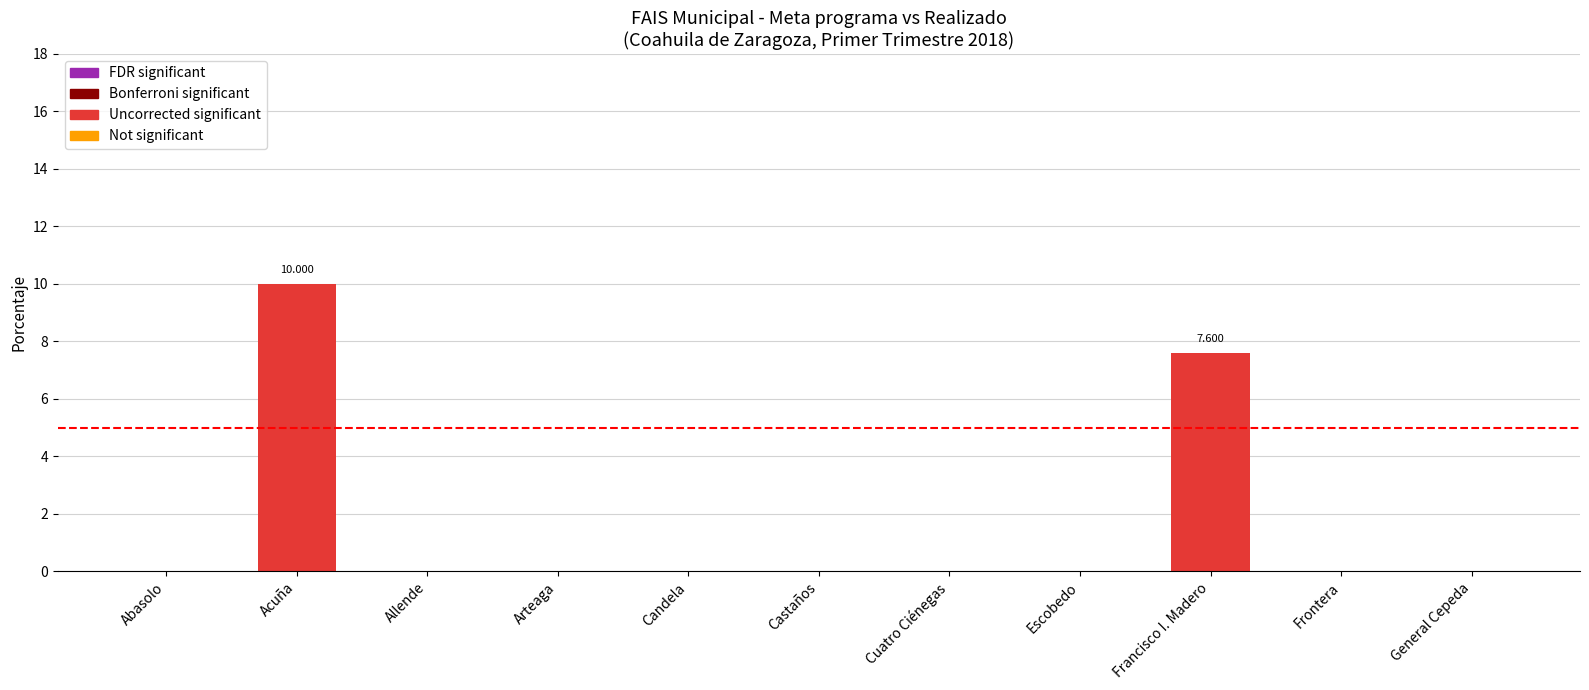

How many distinct data groups are displayed?

1